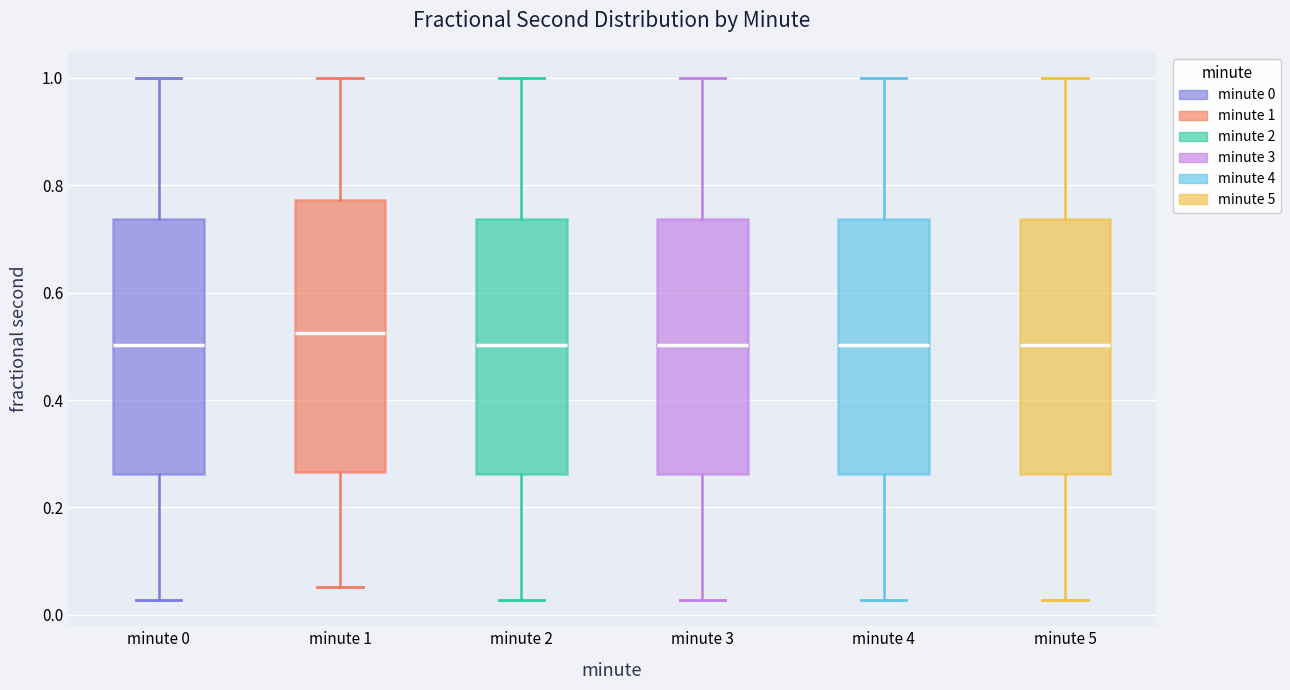

Reading left to right, transcribe this box plot: for each box, give where its median line is, the range the box spans, and where its two whiskers end, as read against the y-axis. The values are not printed on the chart, so give them approximately, as read against the axis.

minute 0: median 0.50, box 0.26 to 0.74, whiskers 0.02 to 1.00
minute 1: median 0.52, box 0.26 to 0.78, whiskers 0.06 to 1.00
minute 2: median 0.50, box 0.26 to 0.74, whiskers 0.02 to 1.00
minute 3: median 0.50, box 0.26 to 0.74, whiskers 0.02 to 1.00
minute 4: median 0.50, box 0.26 to 0.74, whiskers 0.02 to 1.00
minute 5: median 0.50, box 0.26 to 0.74, whiskers 0.02 to 1.00